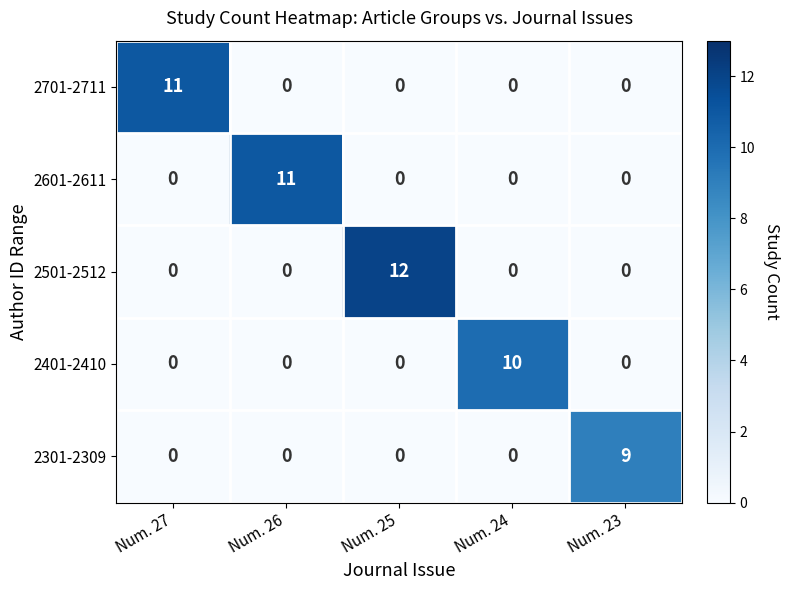

Read the 2601-2611 value at Num. 26, to the nearest 10.

10